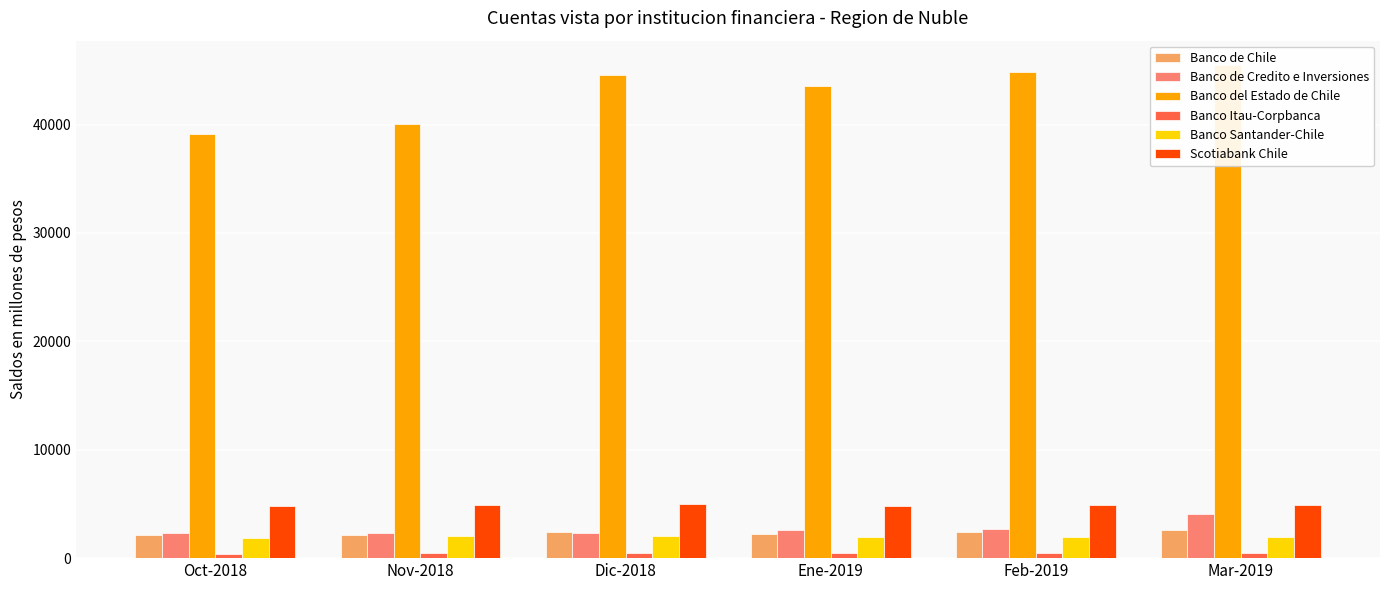

Is it true that Banco Itau-Corpbanca equals 177.9 at Oct-2018?

False